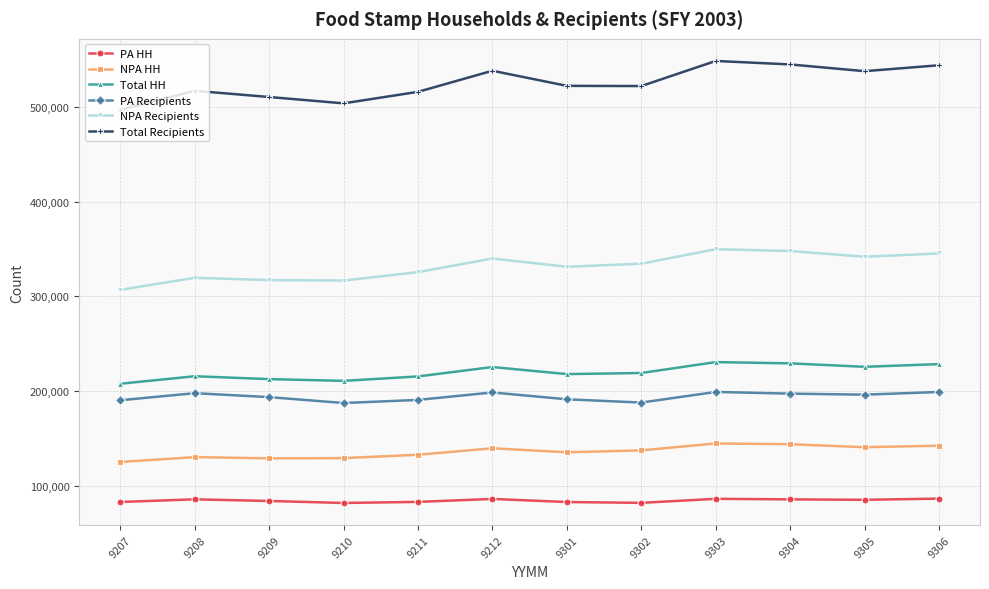

Which series has the largest range (max minus min)?

Total Recipients